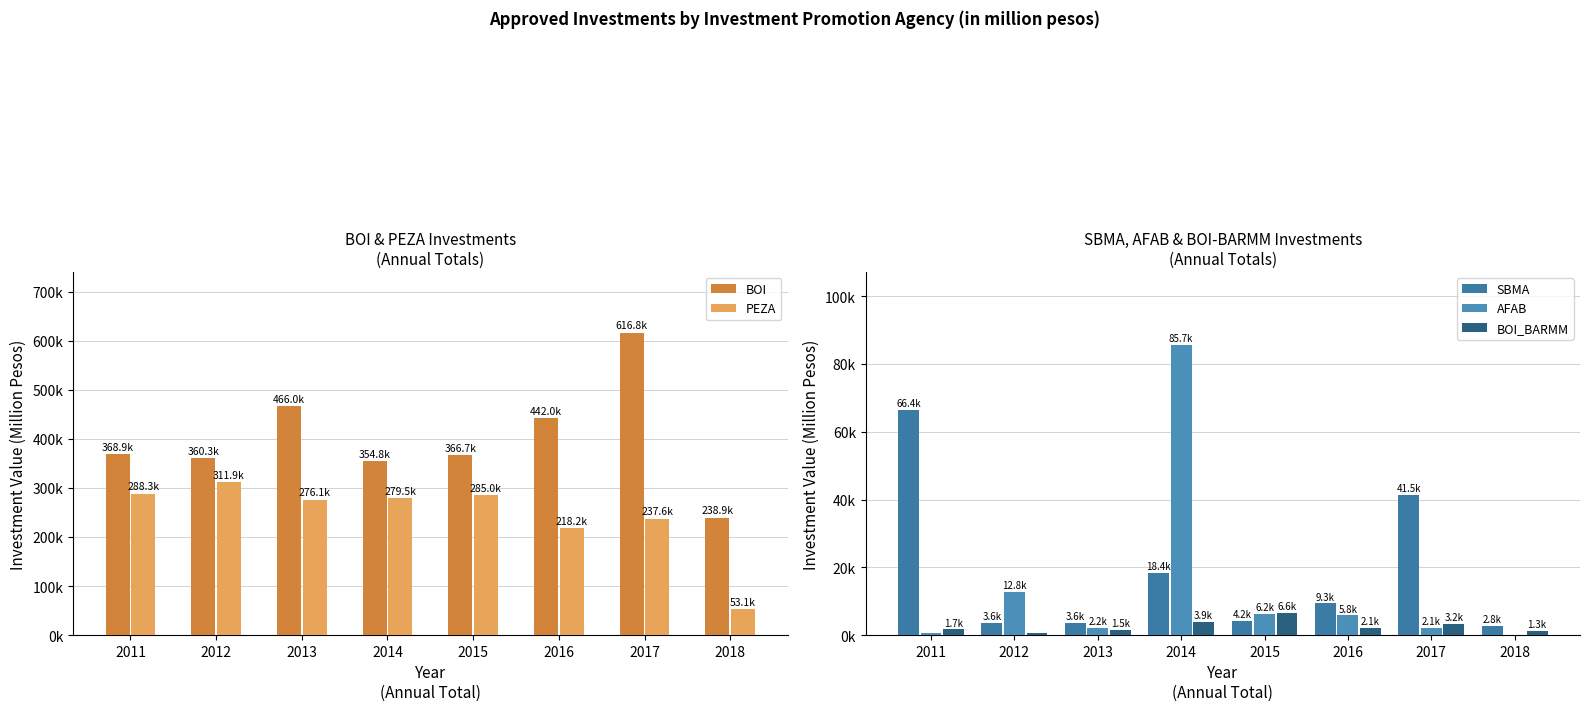

At which category does the chart reach its minimum across all series?

2018